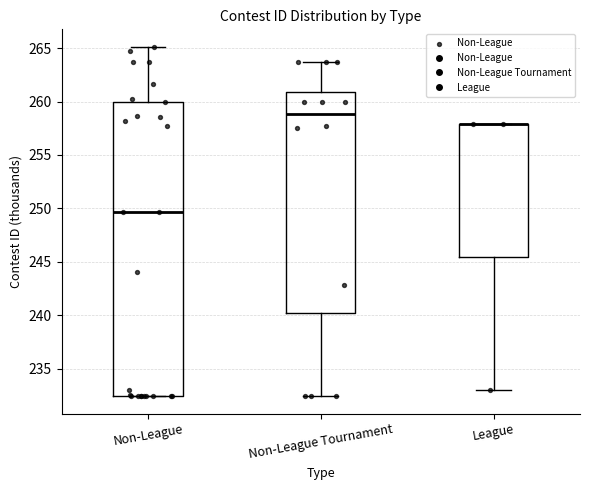

Reading left to right, transcribe this box plot: for each box, give where its median line is, the range the box spans, and where its two whiskers end, as read against the y-axis. The values are not printed on the chart, so give them approximately, as read against the axis.

Non-League: median 249.5, box 232.5 to 260.0, whiskers 232.5 to 265.0
Non-League Tournament: median 259.0, box 240.0 to 261.0, whiskers 232.5 to 263.5
League: median 258.0 (drawn on the box's upper edge), box 245.5 to 258.0, whiskers 233.0 to 258.0